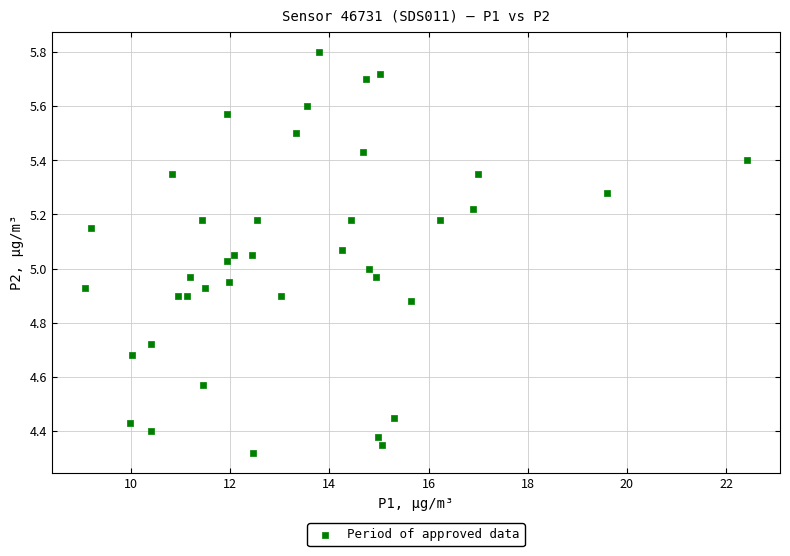

What is the range of Y values (max minus min)?

1.5